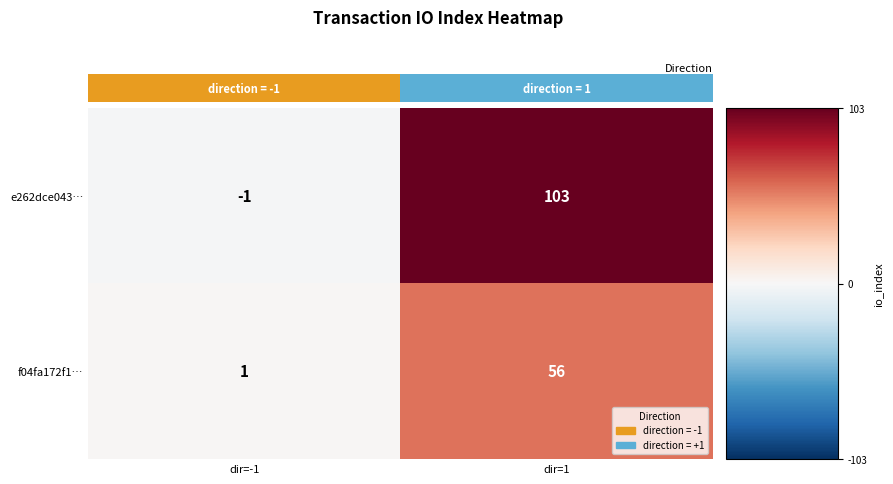

At which category does the chart reach its minimum across all series?

dir=-1